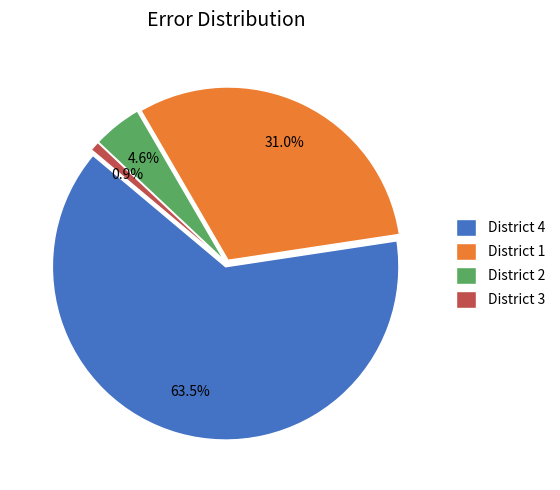

Does District 2 represent more than half of the total?

No